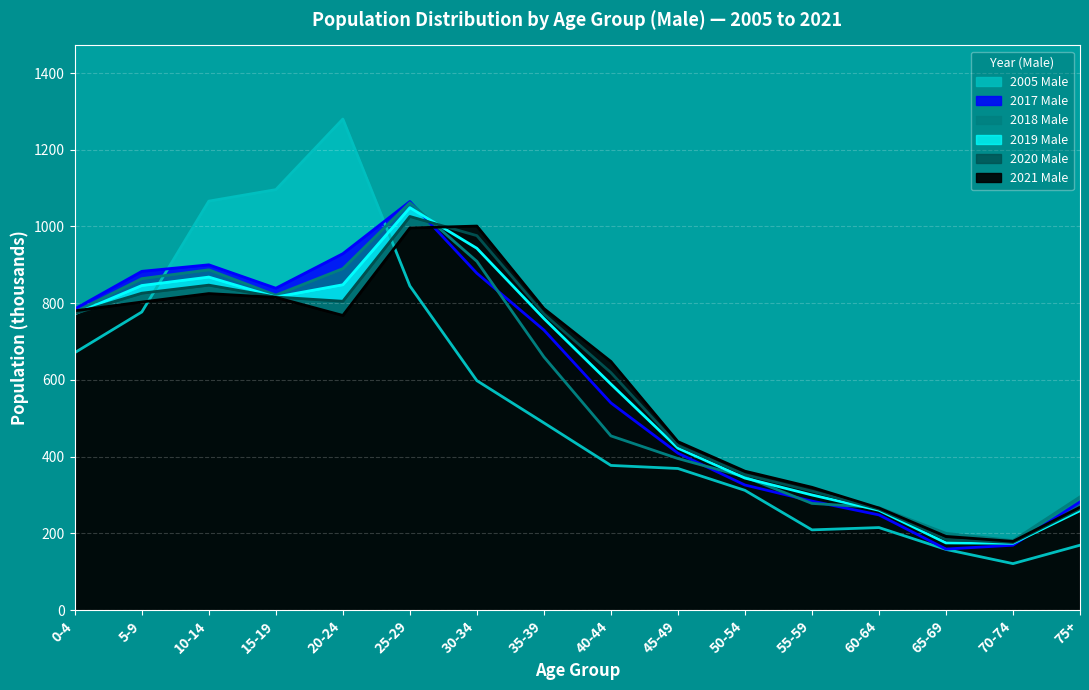

How many series are shown in this chart?

6